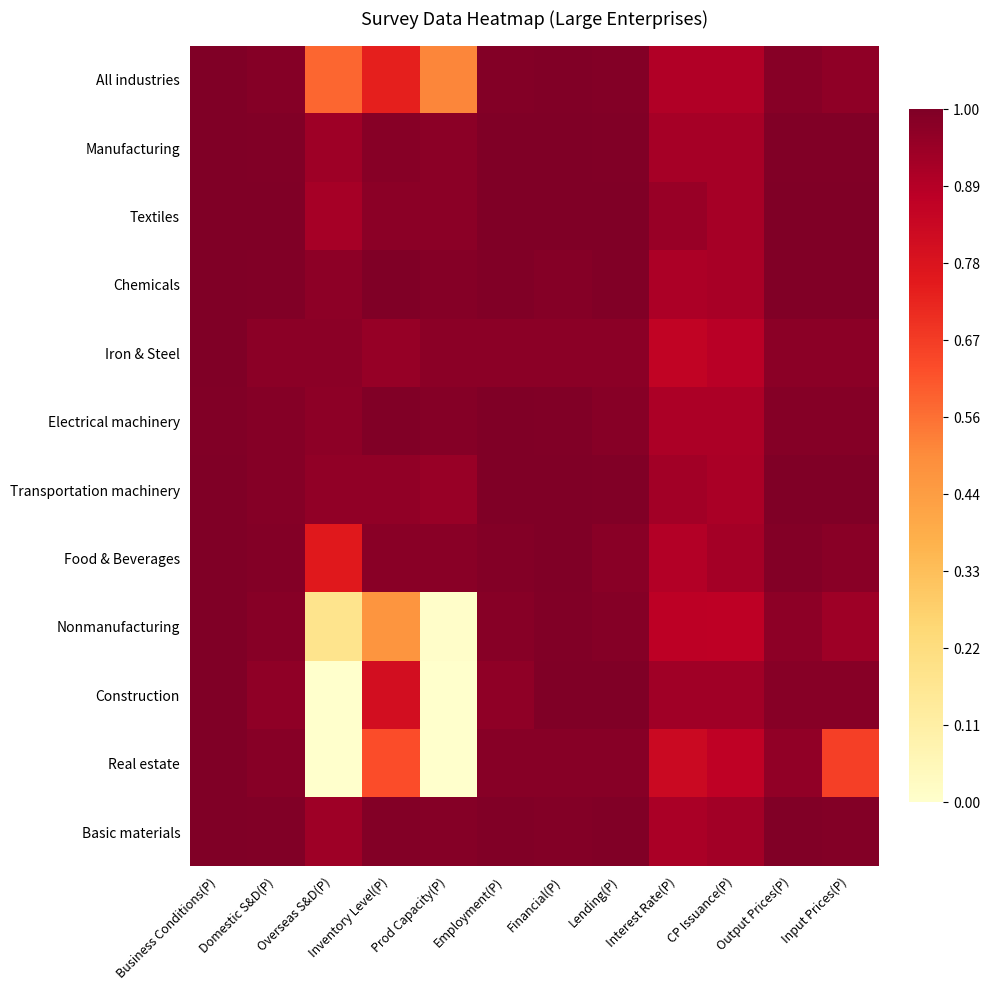

Rank the series at Prod Capacity(P) from lowest to highest value.

Construction, Real estate, Nonmanufacturing, All industries, Transportation machinery, Textiles, Manufacturing, Iron & Steel, Food & Beverages, Chemicals, Basic materials, Electrical machinery